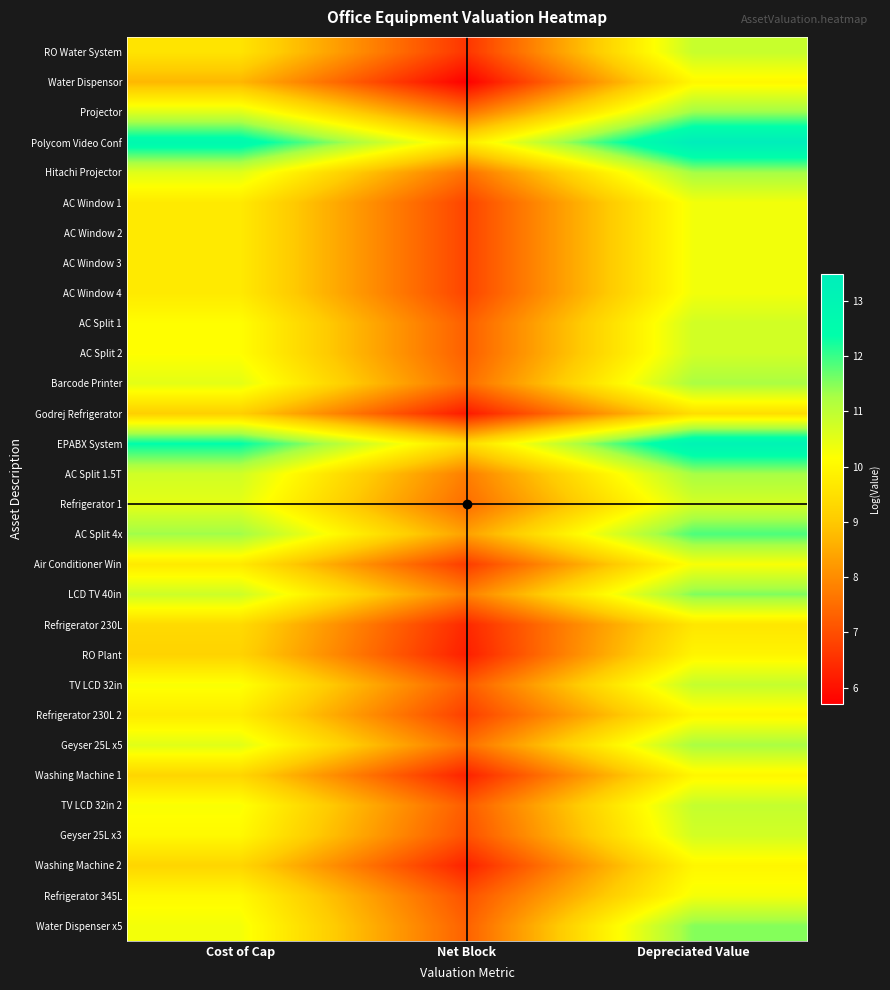

Which has a higher value, Net Block or Cost of Cap?

Cost of Cap